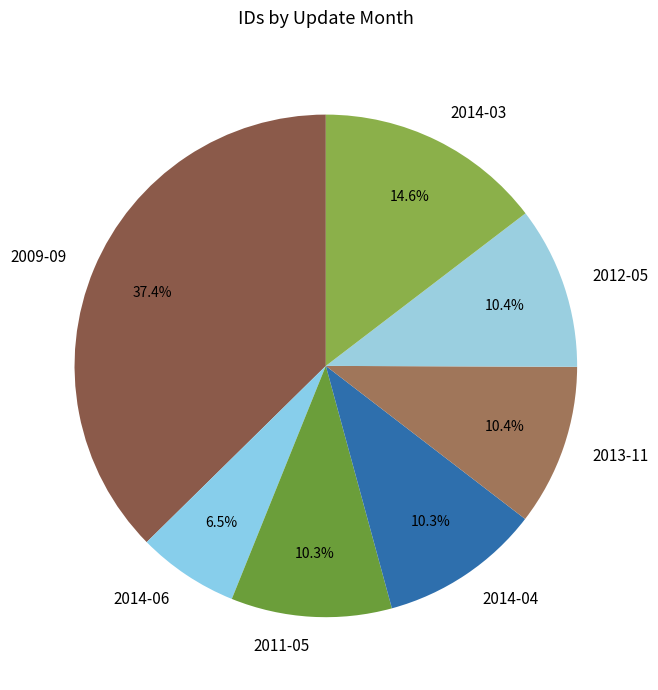

What is the largest slice in the pie chart?

2009-09